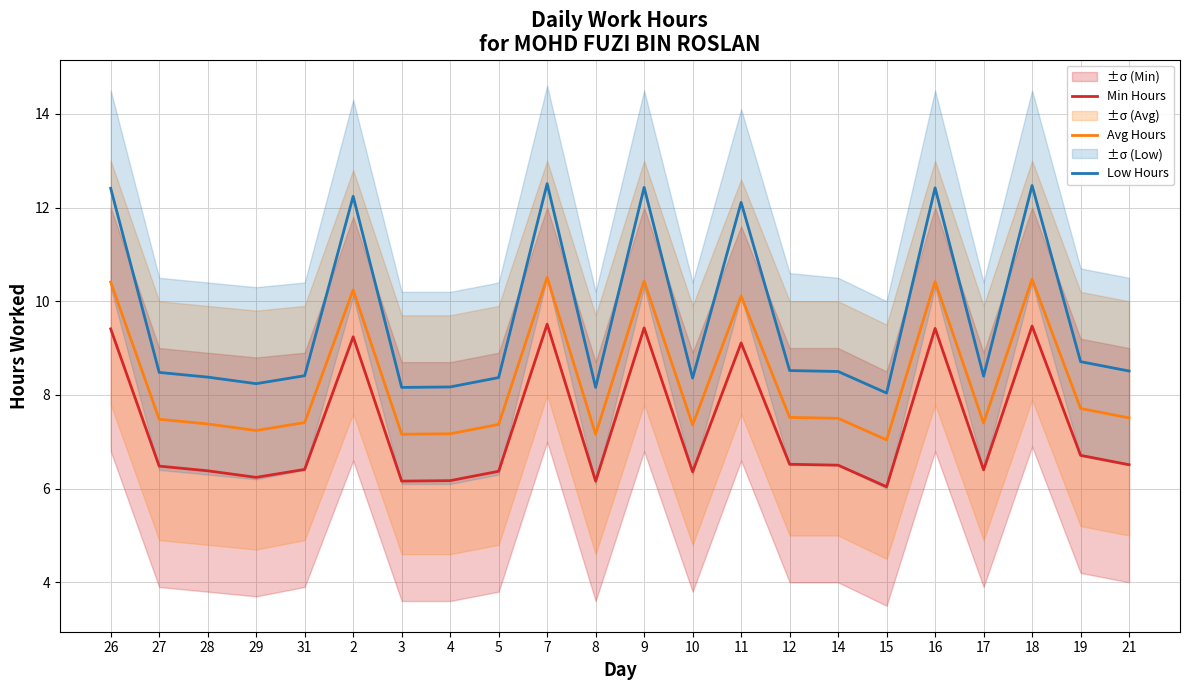

The Low Hours series shows 14.2 at 5. True or false?

False